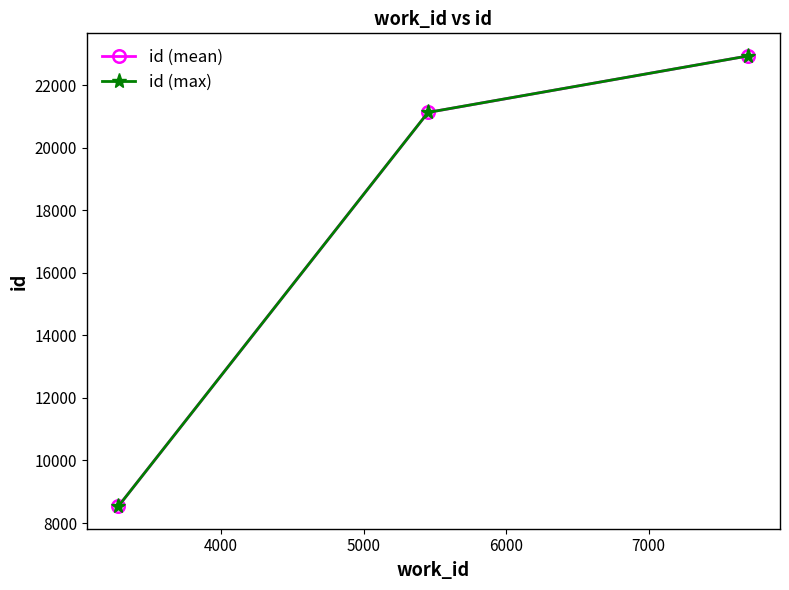

What is the maximum value for id (max)?

22935